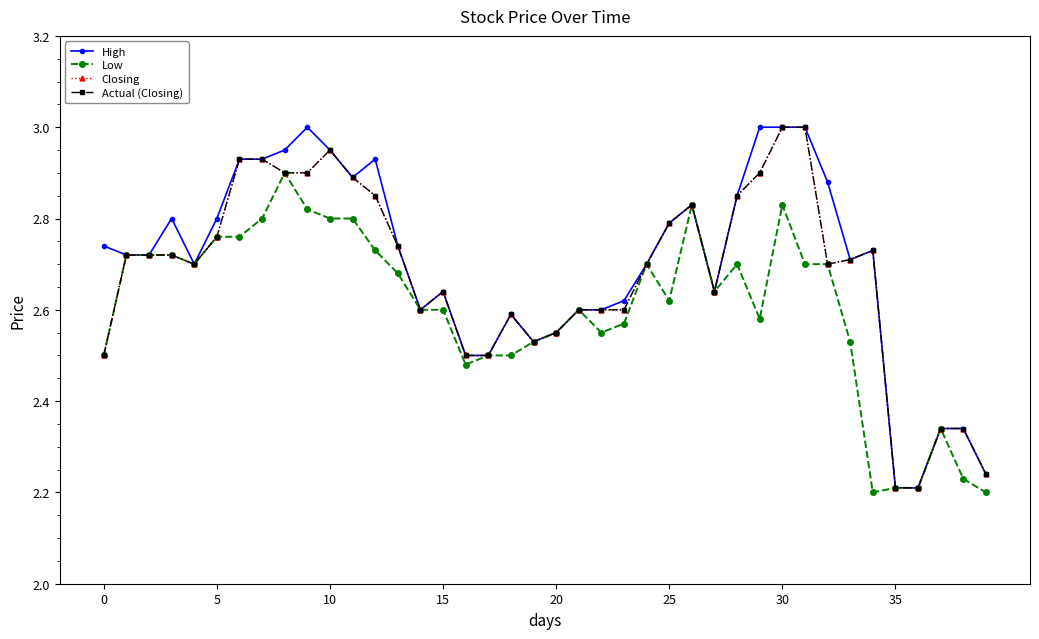

Is this an area chart (filled region under the line)?

No